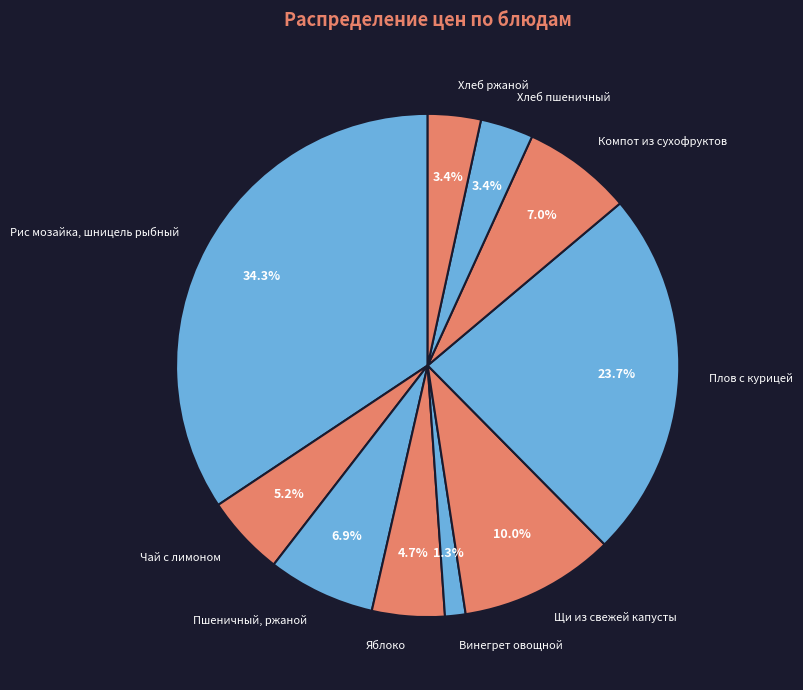

Is it true that Чай с лимоном is 1% of the pie?

False